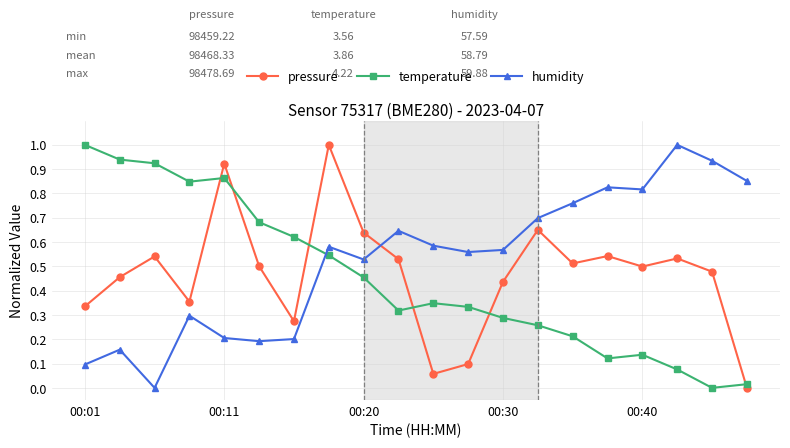

What is the highest value of the humidity series?

1.0